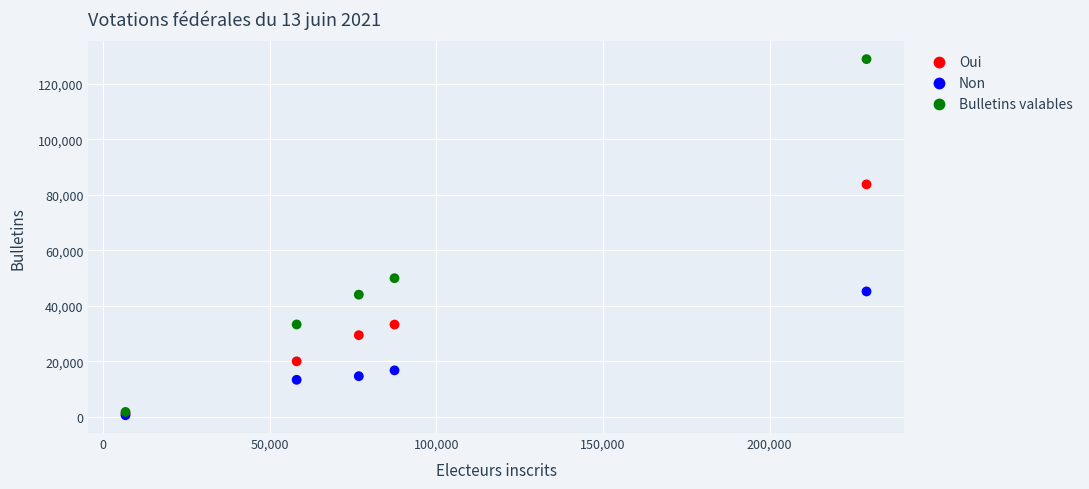

What are all the series names shown in the legend?

Oui, Non, Bulletins valables